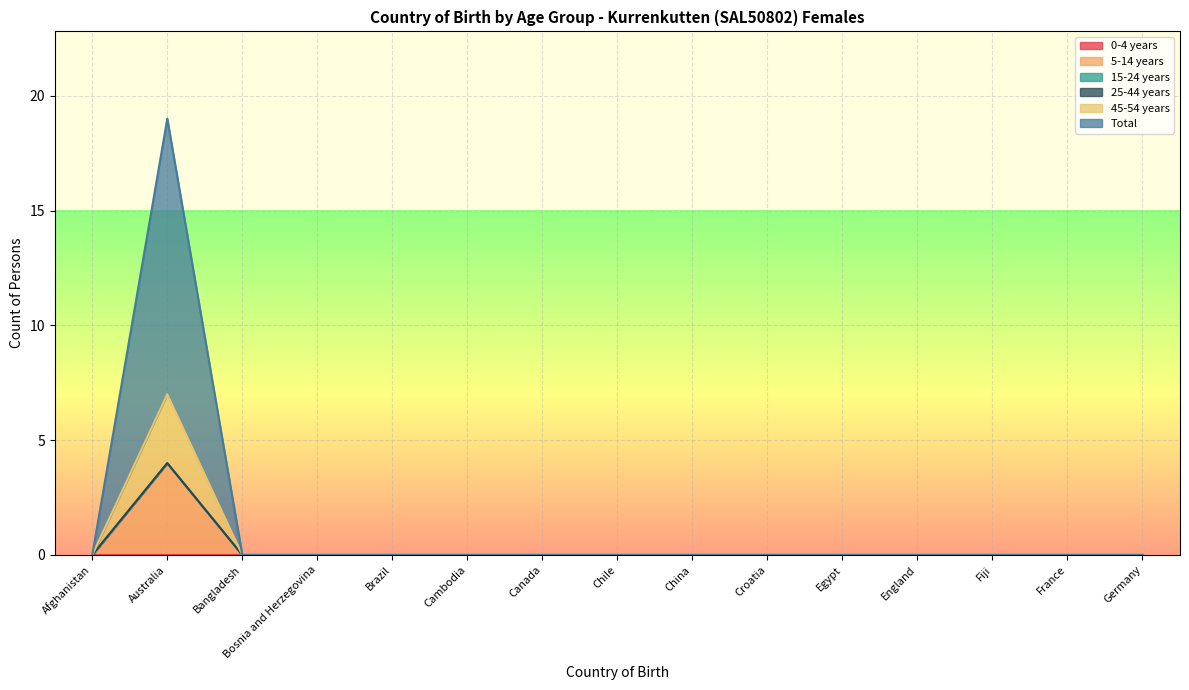

Is the value of Total at France greater than the value of 45-54 years at Croatia?

No